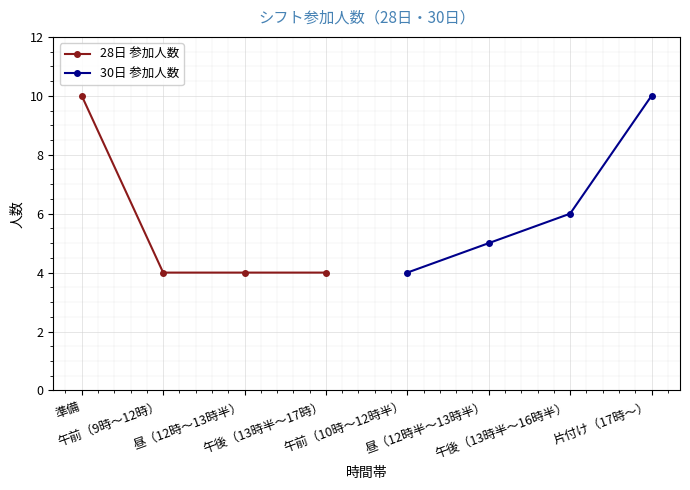

Is this an area chart (filled region under the line)?

No